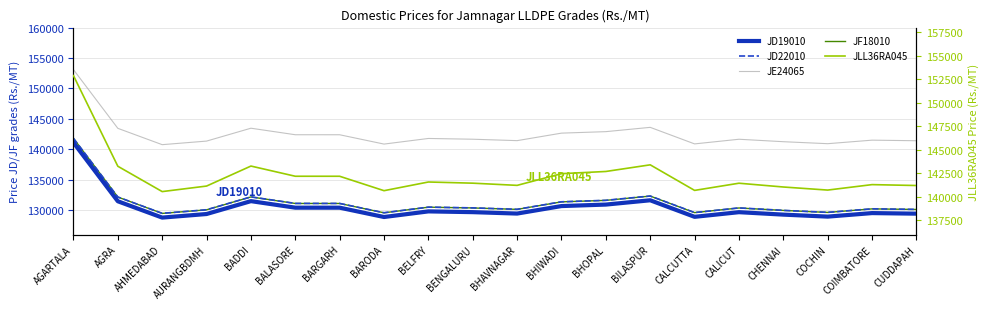

Rank the categories by JD19010 value from highest to lowest.

AGARTALA, BILASPUR, BADDI, AGRA, BHOPAL, BHIWADI, BALASORE, BARGARH, BELFRY, BENGALURU, CALICUT, COIMBATORE, BHAVNAGAR, CUDDAPAH, AURANGBDMH, CHENNAI, COCHIN, CALCUTTA, BARODA, AHMEDABAD